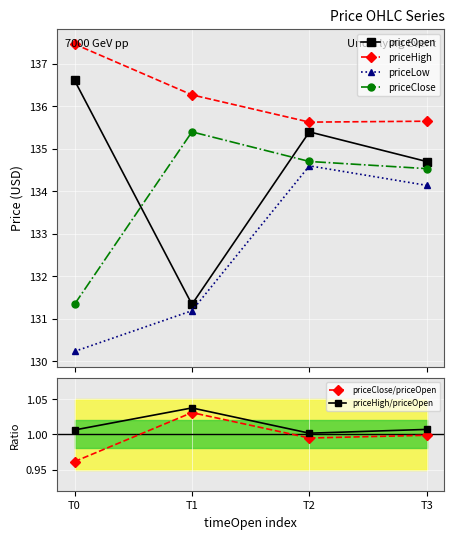

Where is the first local maximum for priceClose?

T1